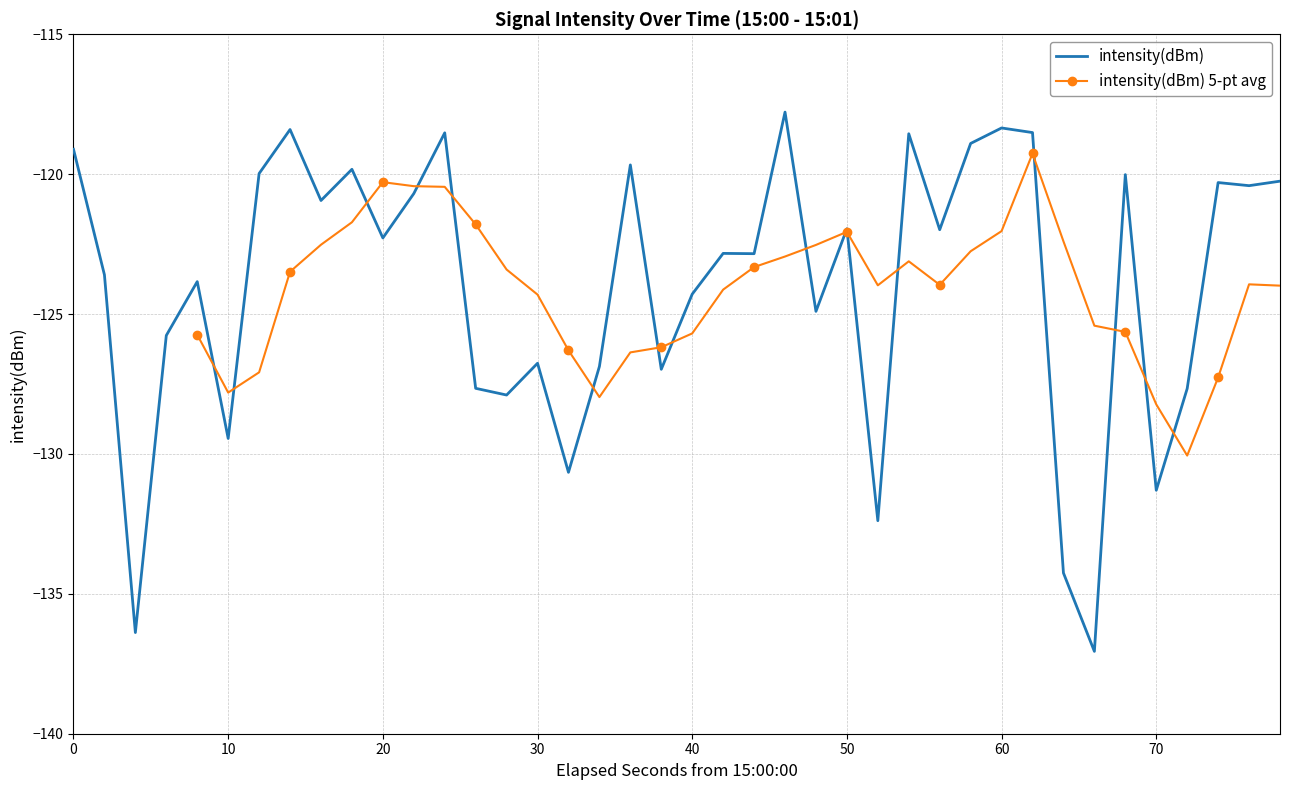

Reading left to right, what are all the values shown in this chart?

-119.1	-123.6	-136.4	-125.8	-123.8	-129.4	-120.0	-118.4	-120.9	-119.8	-122.3	-120.7	-118.5	-127.7	-127.9	-126.8	-130.7	-126.9	-119.7	-127.0	-124.3	-122.8	-122.8	-117.8	-124.9	-122.0	-132.4	-118.6	-122.0	-118.9	-118.3	-118.5	-134.3	-137.1	-120.0	-131.3	-127.7	-120.3	-120.4	-120.3